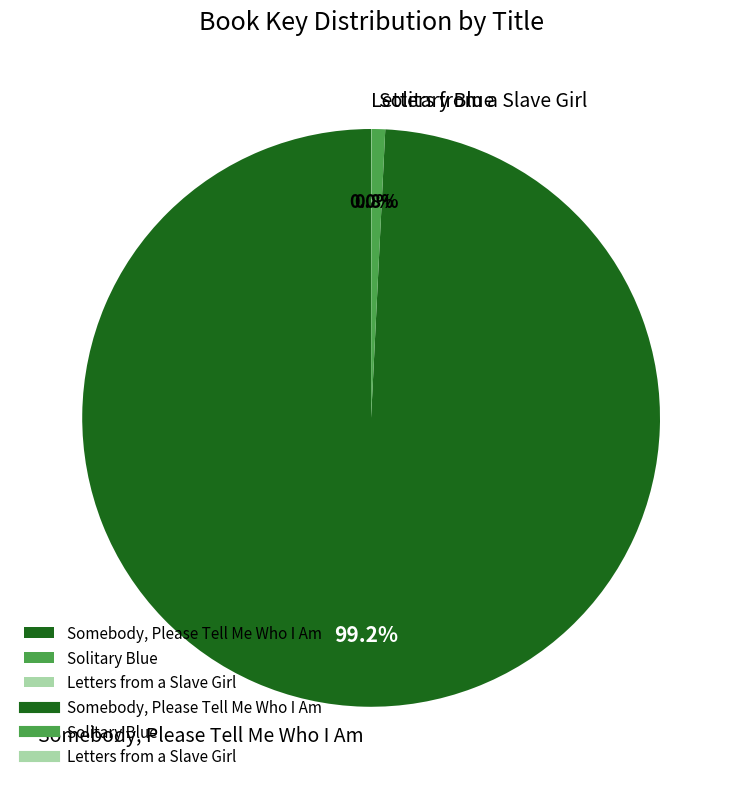

Approximately how many times larger is the value at Somebody, Please Tell Me Who I Am compared to Solitary Blue?

129.3